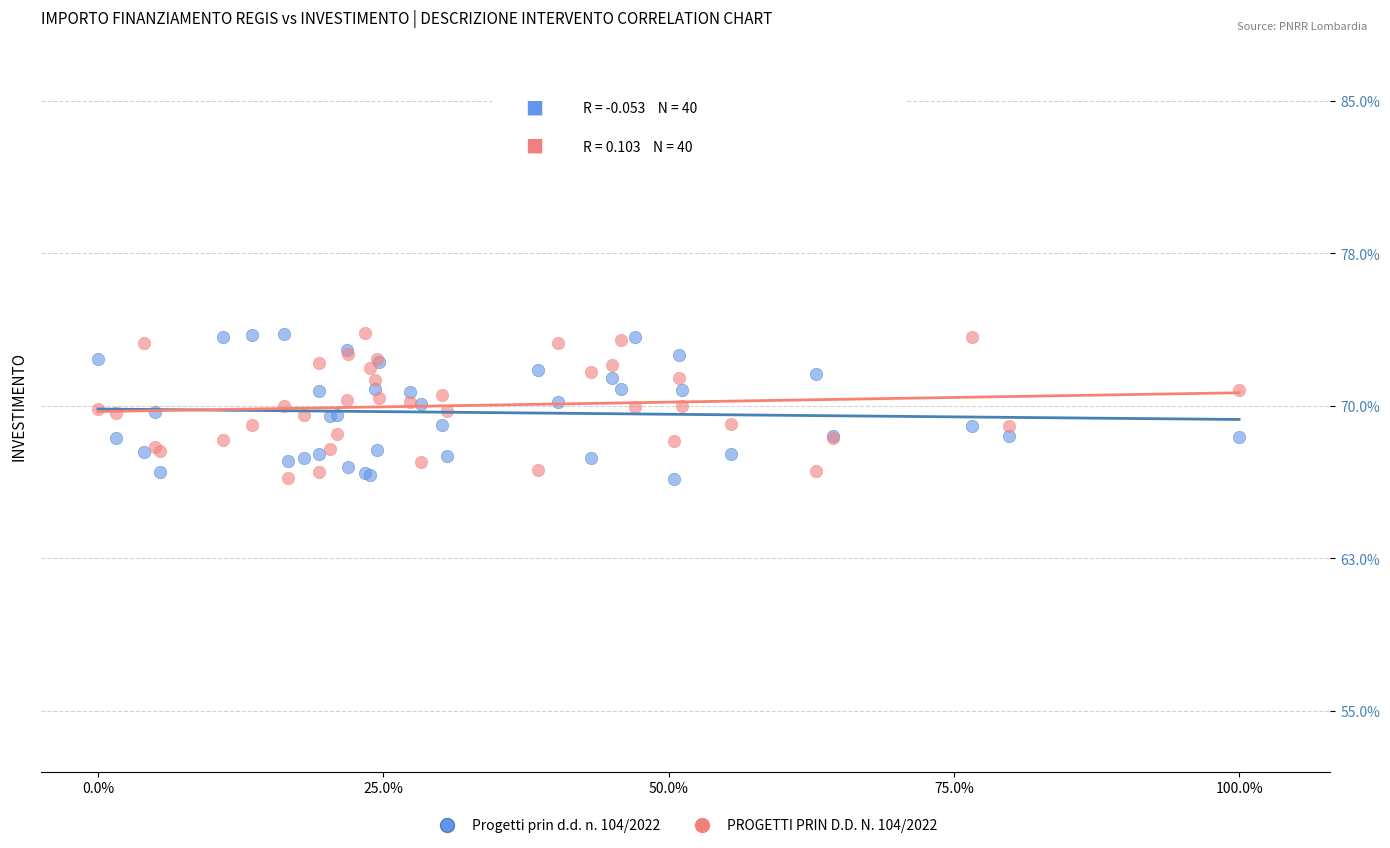

What are all the series names shown in the legend?

Progetti prin d.d. n. 104/2022, PROGETTI PRIN D.D. N. 104/2022